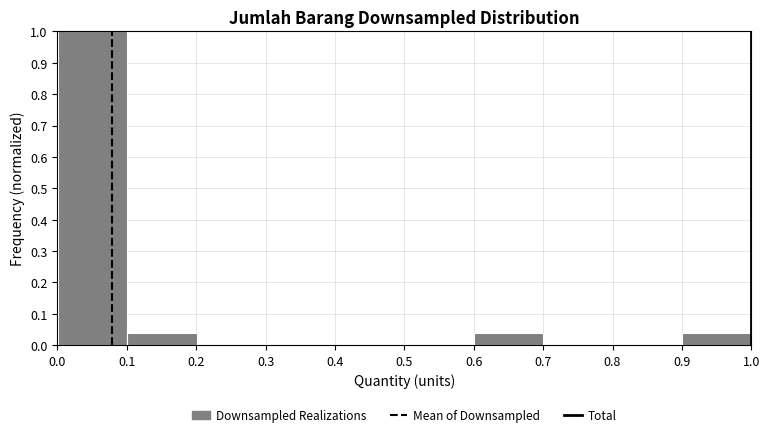

What is the height of the bar covering 0.1 to 0.2 on the x-axis? Neither the bar edges nor the heights are printed on the chart, so give them approximately, as read against the axes.

0.04